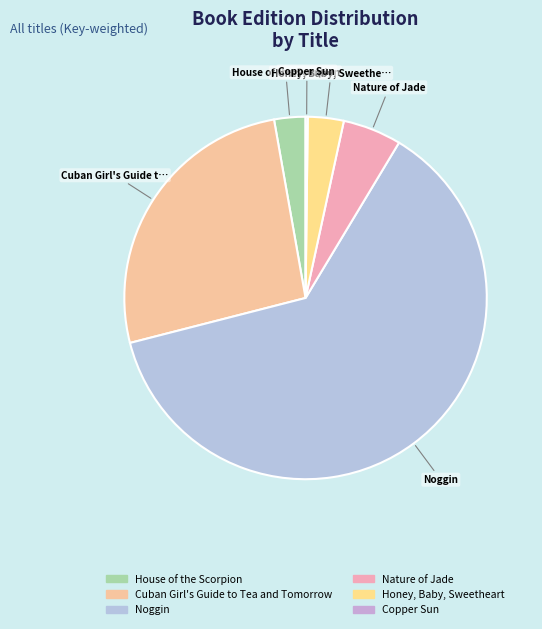

What portion of the pie excludes Cuban Girl's Guide to Tea and Tomorrow?

73.8%